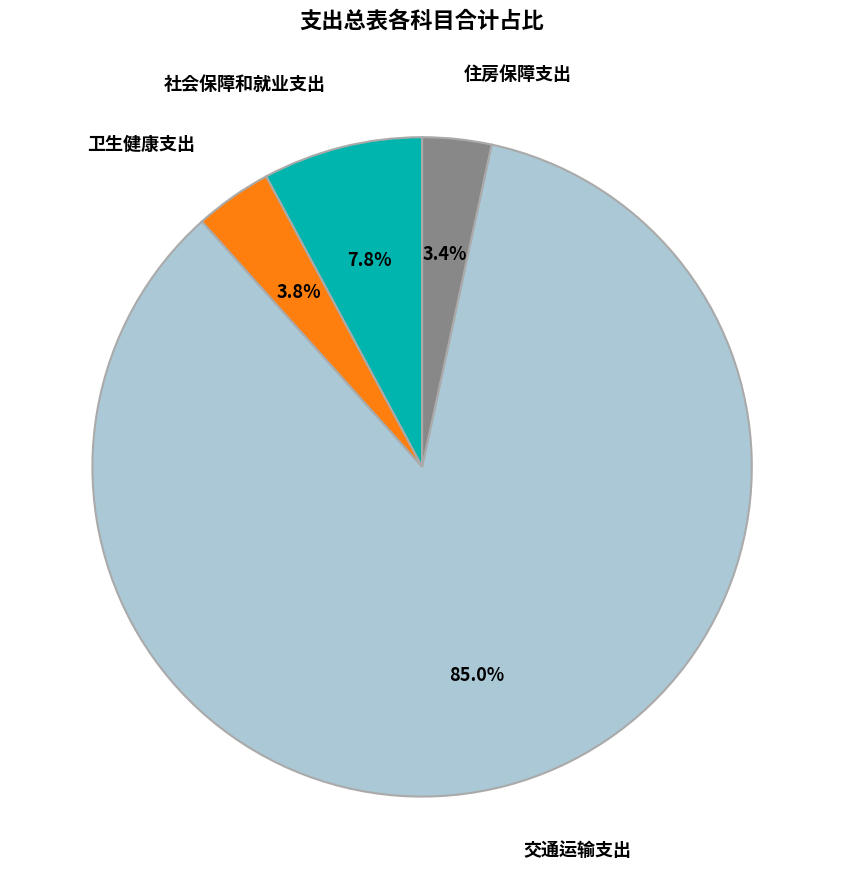

How many slices are in this pie chart?

4